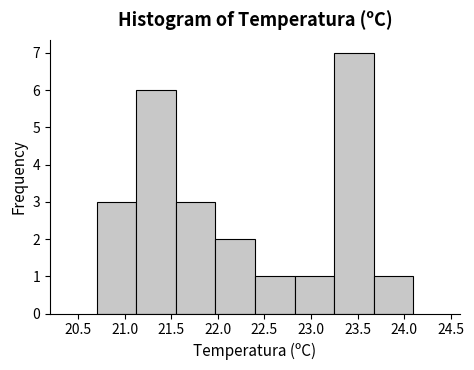

Reading left to right, list every bar in this chart as the range it spans on the x-axis followed by its height. Neither the bar edges nor the heights are printed on the chart, so give them approximately, as read against the axes.

20.700 to 21.125: 3
21.125 to 21.550: 6
21.550 to 21.975: 3
21.975 to 22.400: 2
22.400 to 22.825: 1
22.825 to 23.250: 1
23.250 to 23.675: 7
23.675 to 24.100: 1